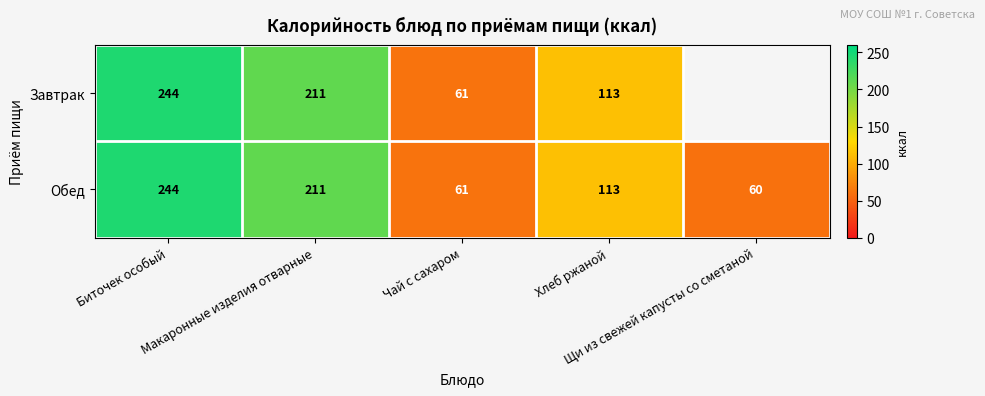

Where does the Обед series first go above 113?

Биточек особый